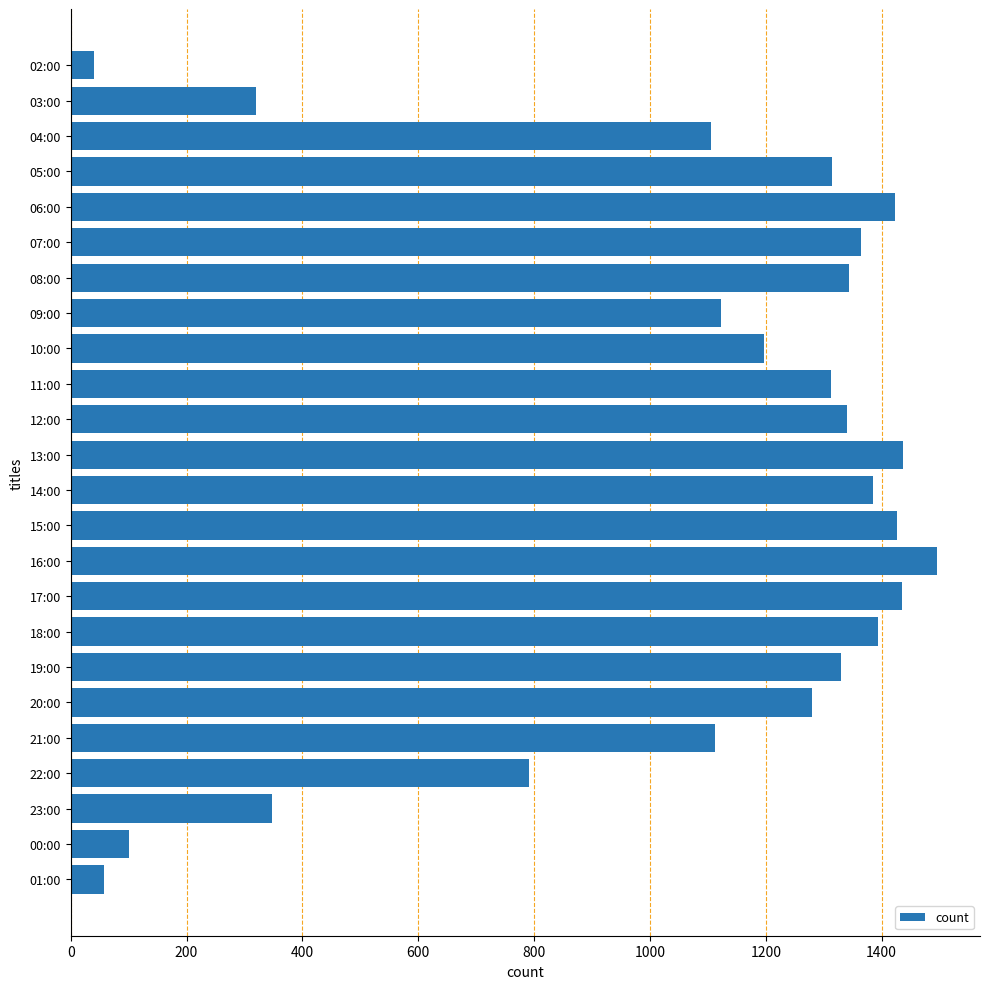

The chart shows a value of 347 at 23:00. True or false?

True